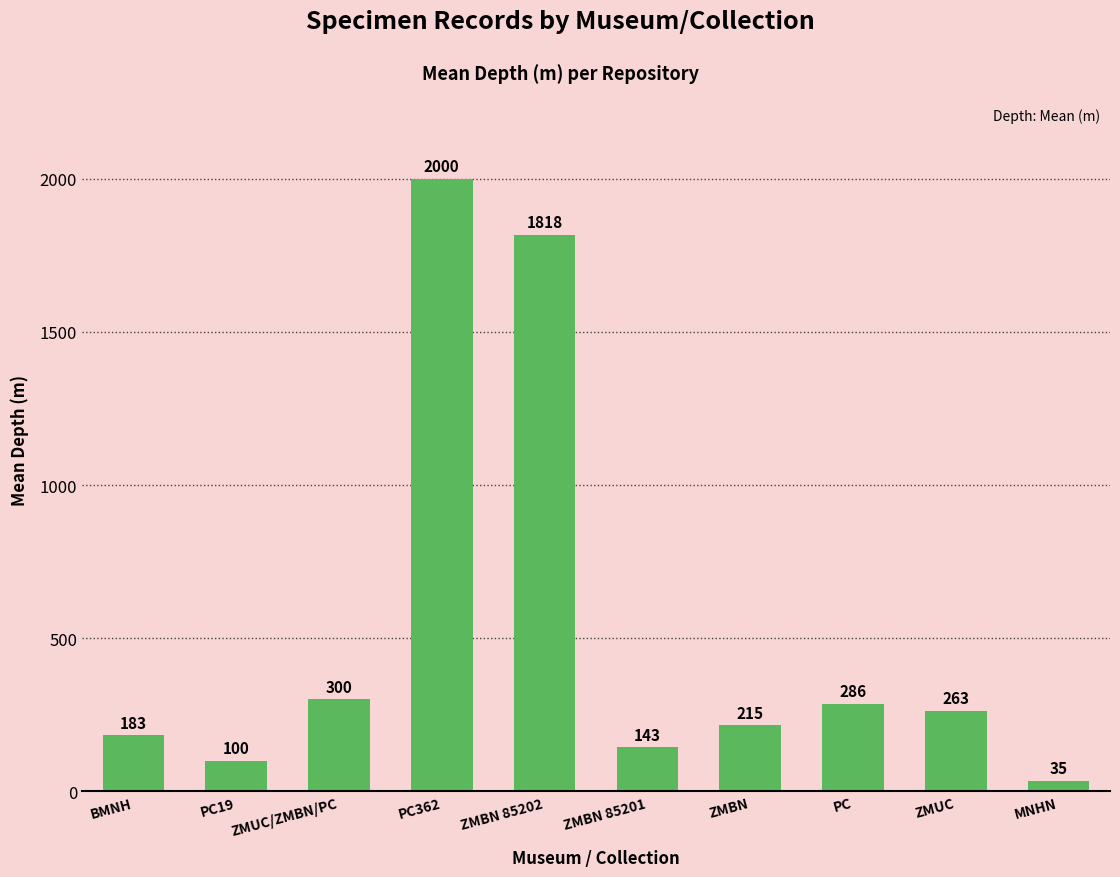

List the labels in order of value, smallest first.

MNHN, PC19, ZMBN 85201, BMNH, ZMBN, ZMUC, PC, ZMUC/ZMBN/PC, ZMBN 85202, PC362